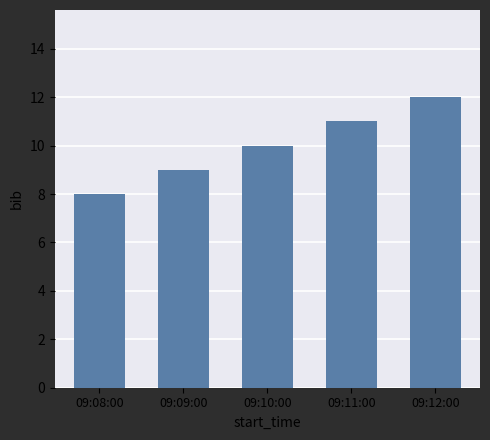

Is it true that the value at 09:12:00 is 19?

False